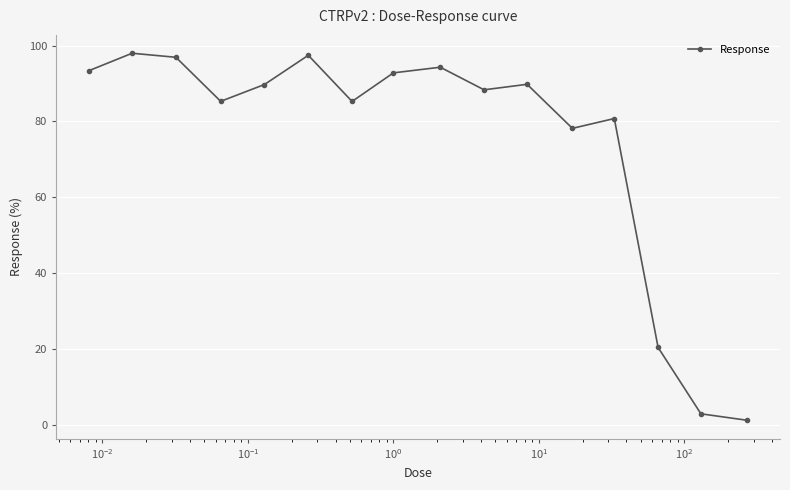

How many interior local peaks (higher than both neighbors) does the data have?

5